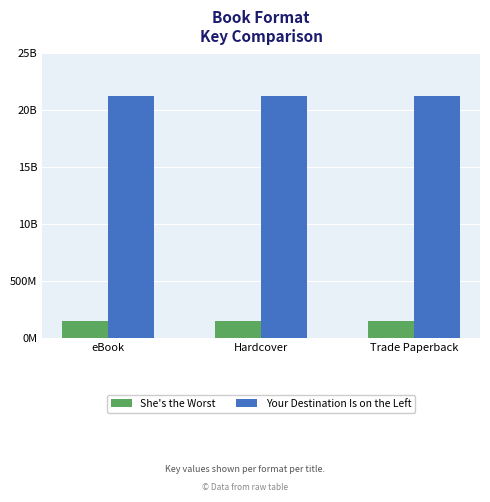

What is the approximate value of Your Destination Is on the Left at Hardcover?

2117304800